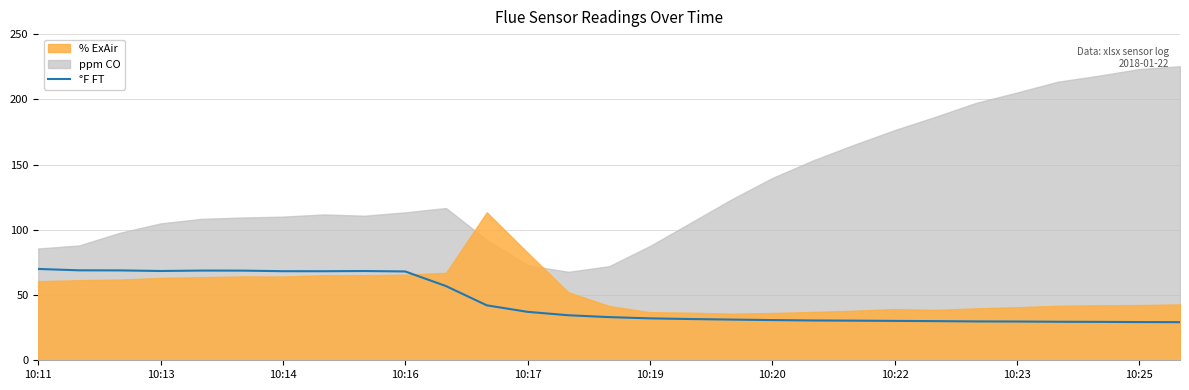

How many data points are above 33?

15